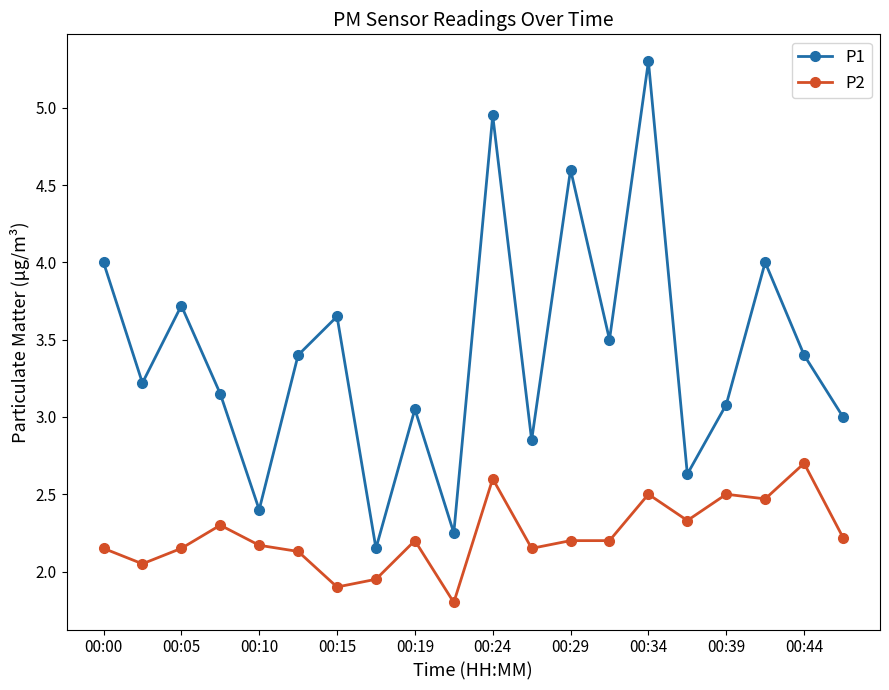

What is the value of the P2 point at the 17th from the left?

2.5